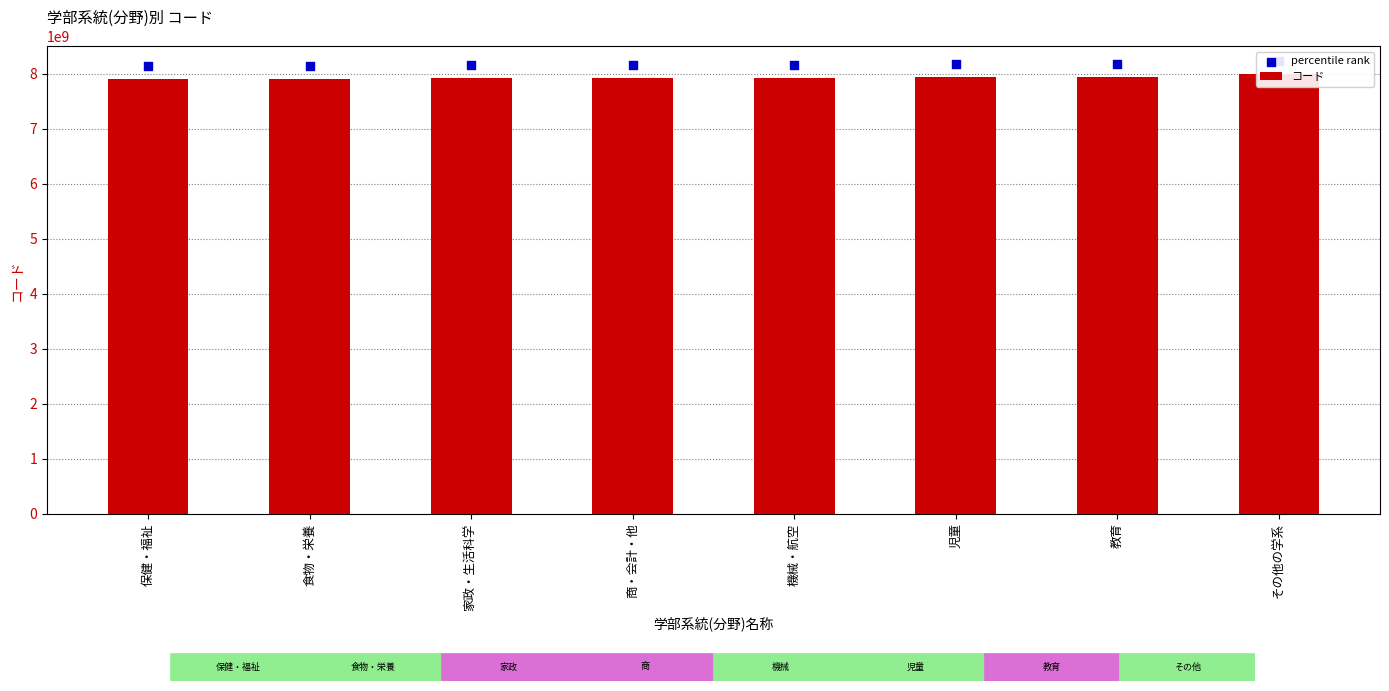

What are all the series names shown in the legend?

コード, percentile rank